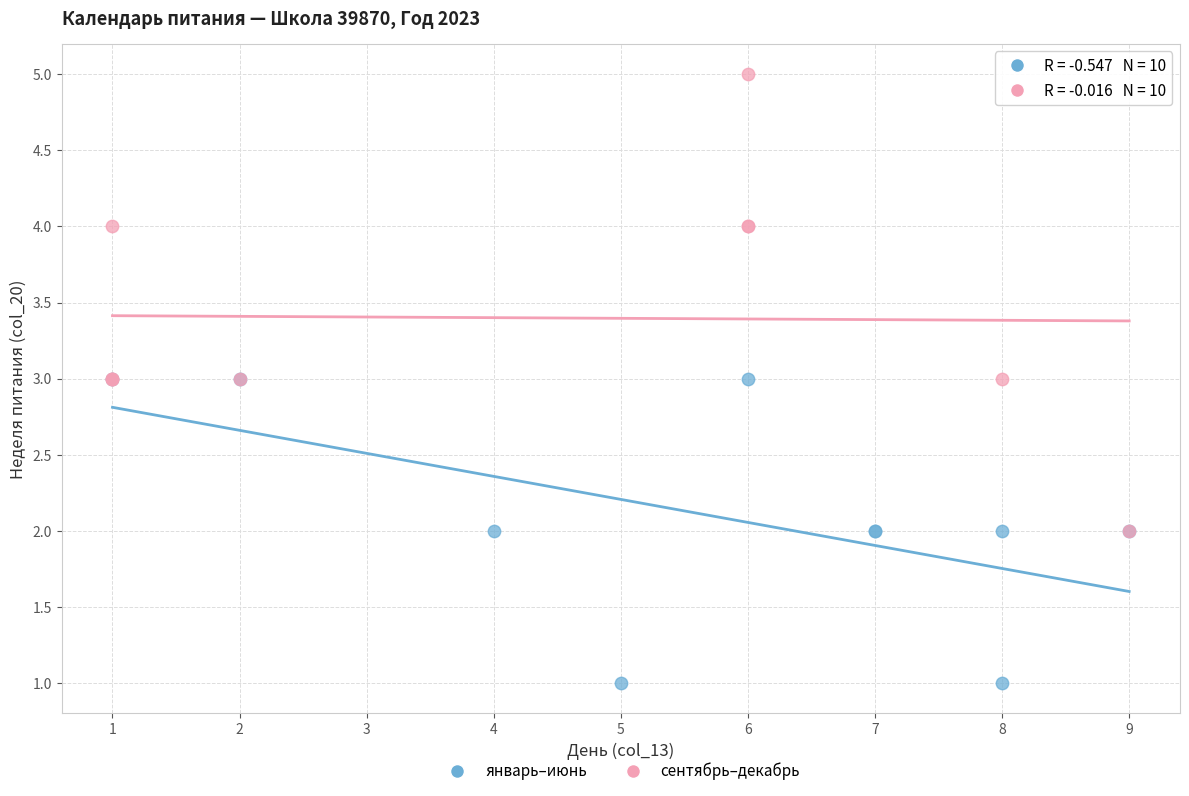

Which series has the largest Y range (max minus min)?

сентябрь–декабрь